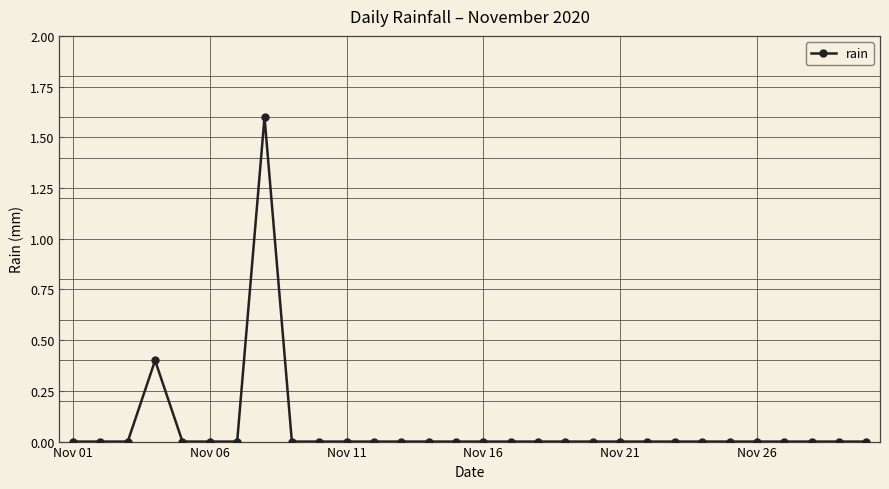

Does the chart display data point markers on the line(s)?

Yes